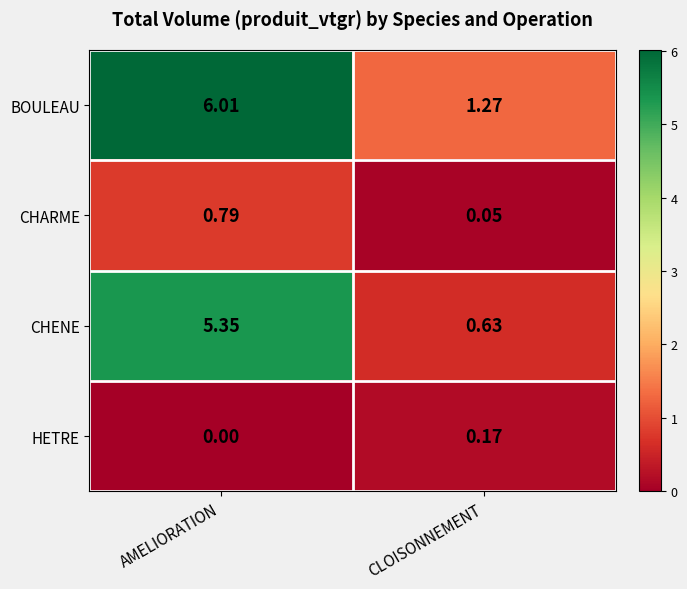

Which label corresponds to the largest value in the chart?

AMELIORATION